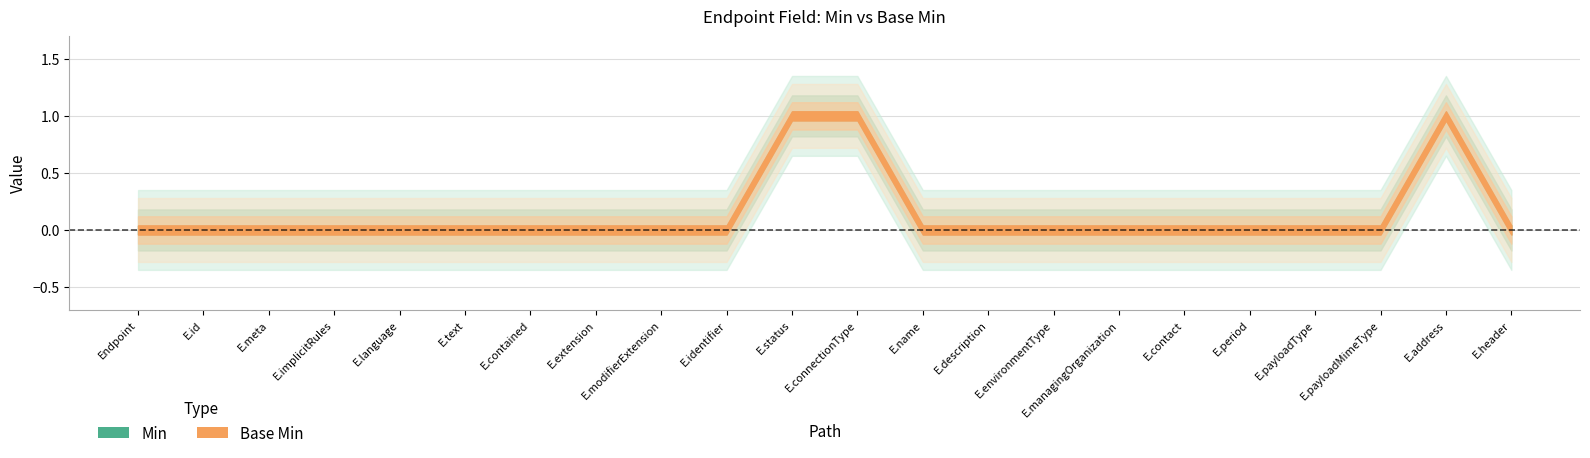

What position from the right is Endpoint.managingOrganization?

7